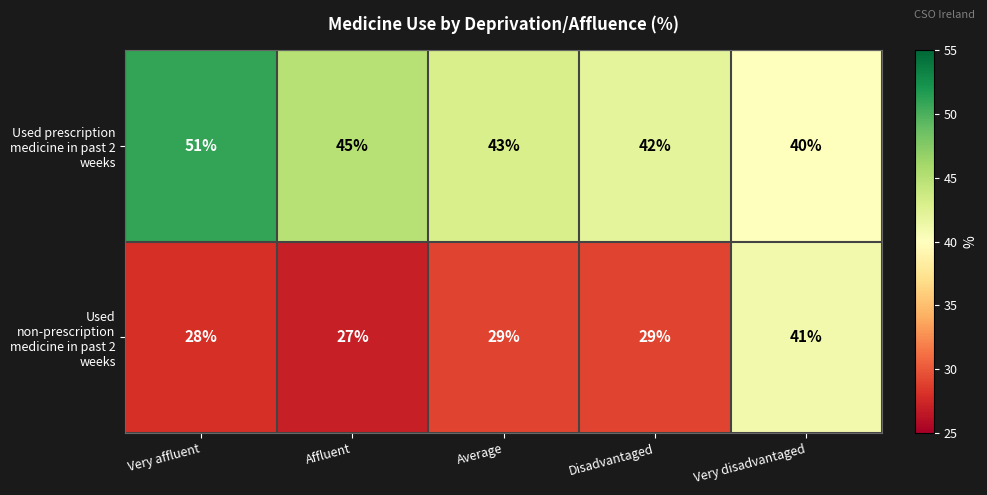

What is the spread (max minus min) of values at Very disadvantaged?

1